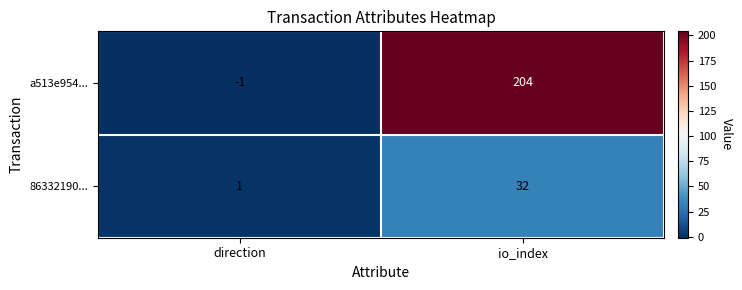

The value of 86332190... at io_index is 32. True or false?

True